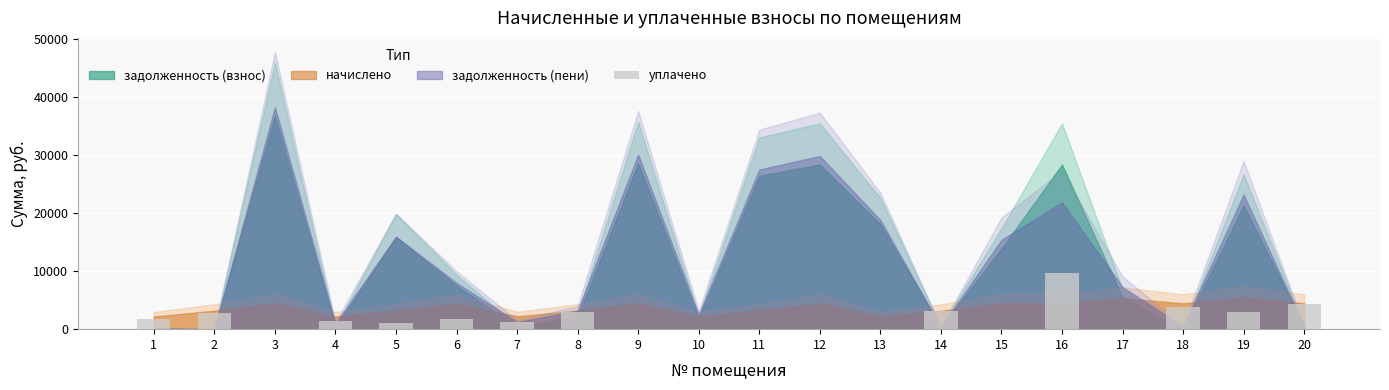

Are the bars grouped side by side (vs. stacked)?

No